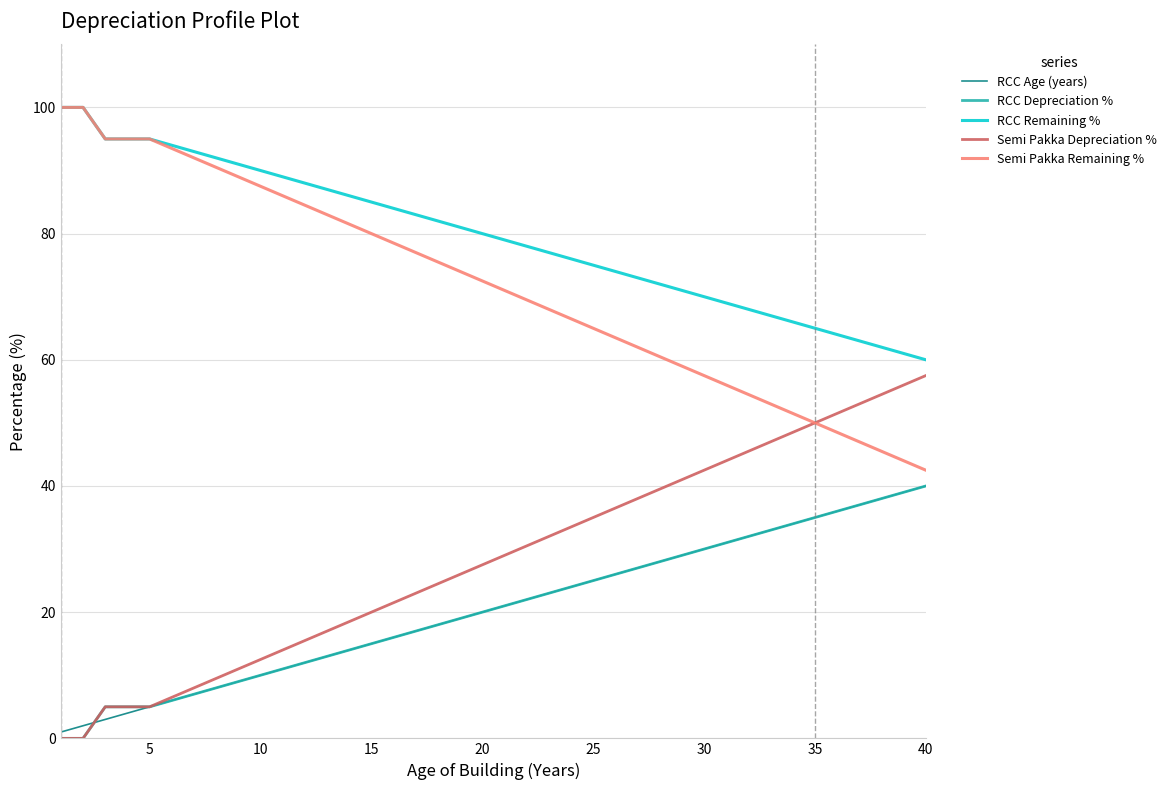

How many lines are shown in the chart?

5